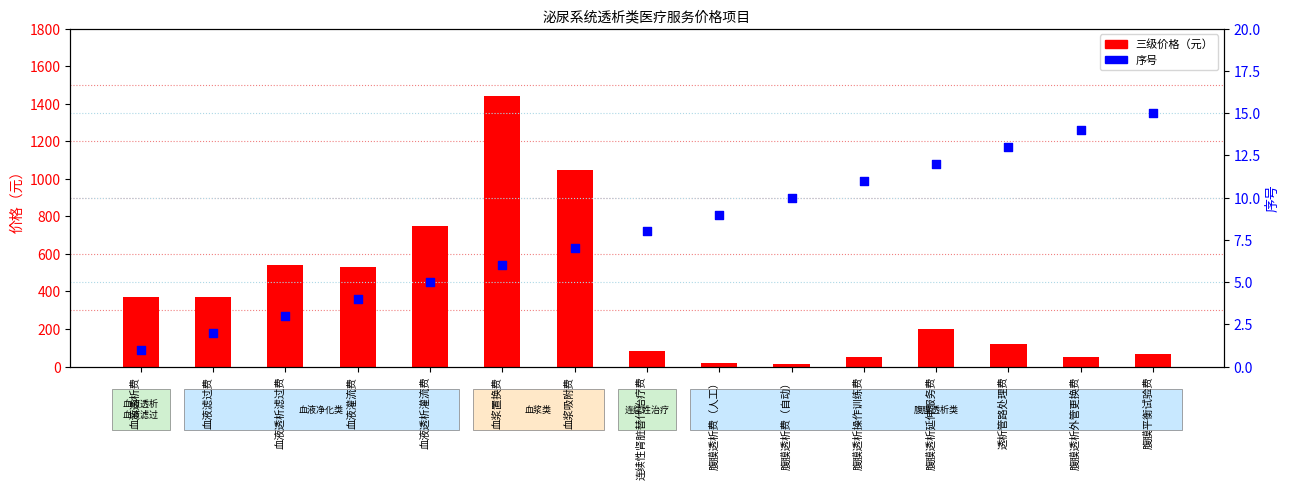

Which series contains the highest Y value?

三级价格（元）